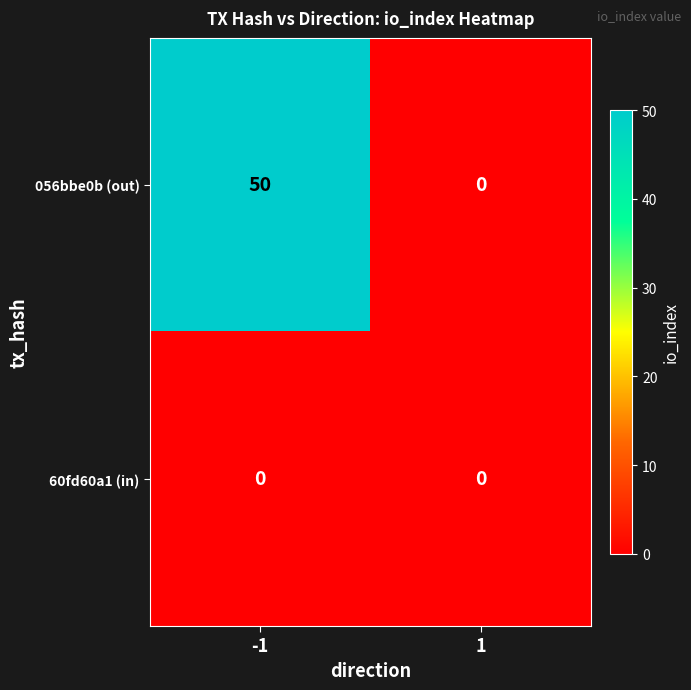

Which series changed the most between -1 and 1?

056bbe0b (out)